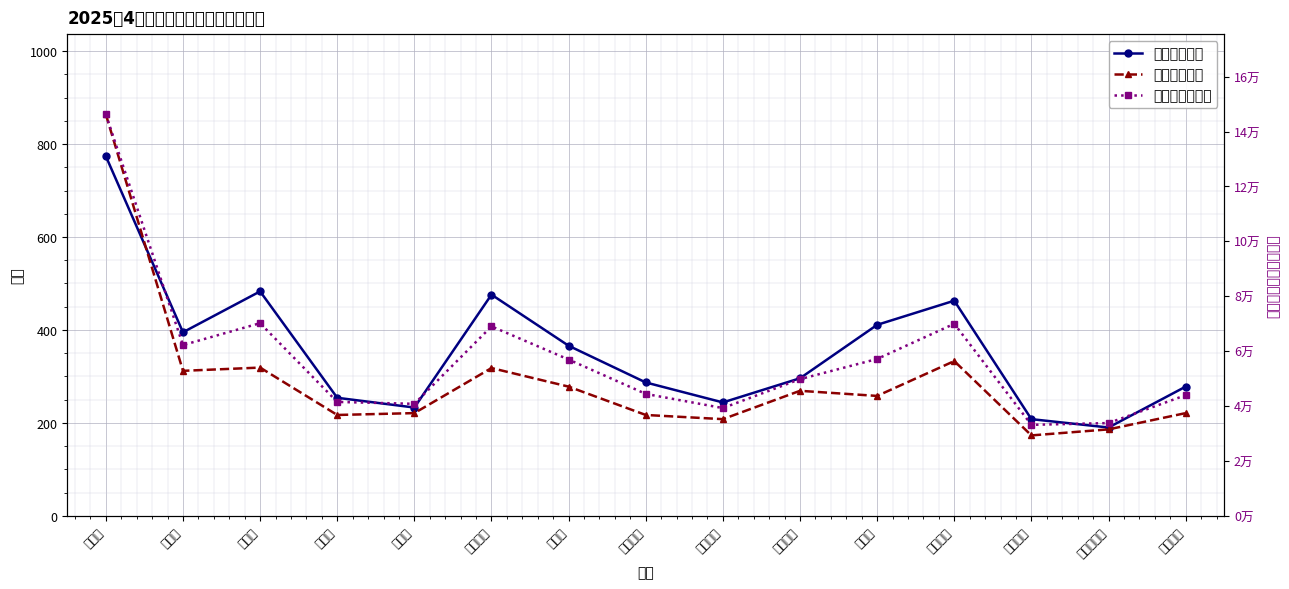

What position from the left is 薛村镇?

3